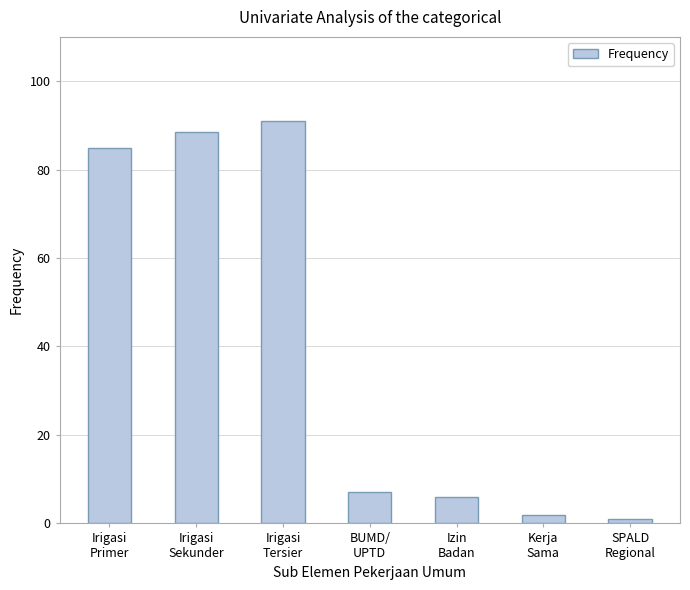

List the labels in order of value, smallest first.

SPALD
Regional, Kerja
Sama, Izin
Badan, BUMD/
UPTD, Irigasi
Primer, Irigasi
Sekunder, Irigasi
Tersier